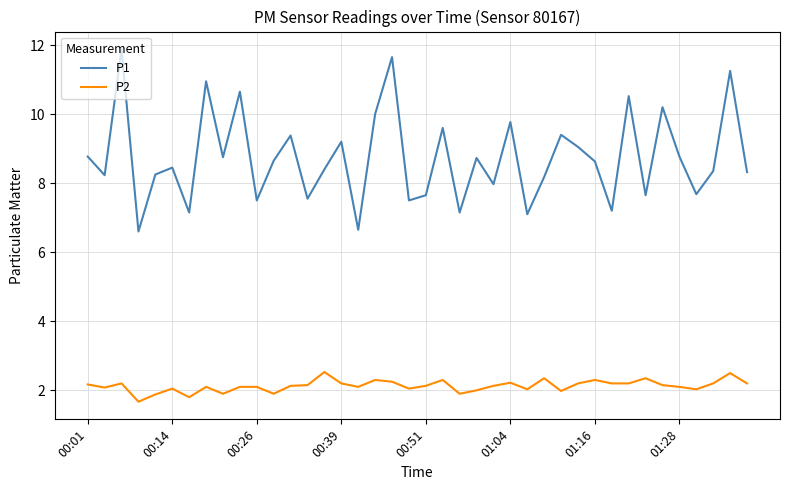

List the series in order of their overall mean, highest first.

P1, P2